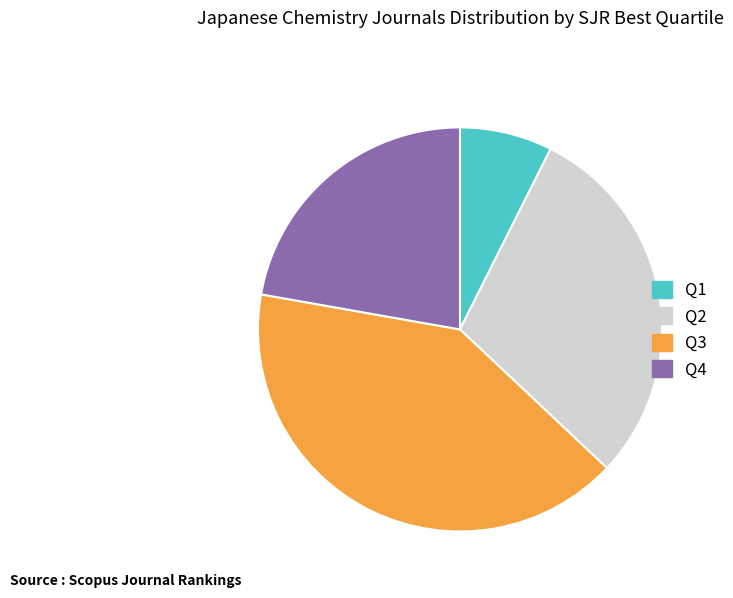

Which category has the biggest portion of the pie?

Q3